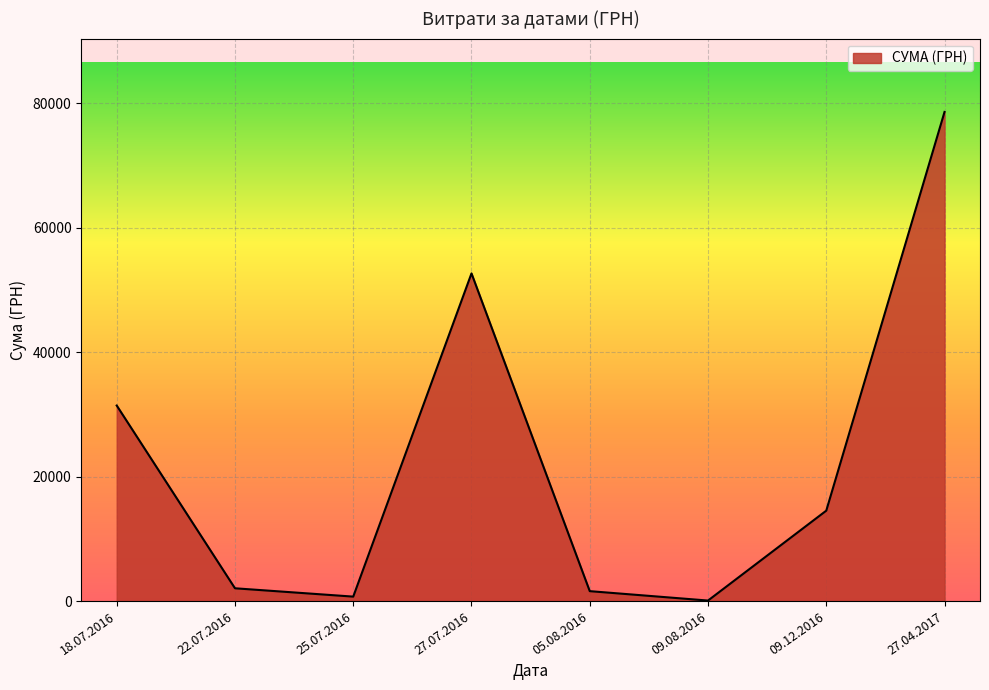

Which has a higher value, 27.07.2016 or 18.07.2016?

27.07.2016